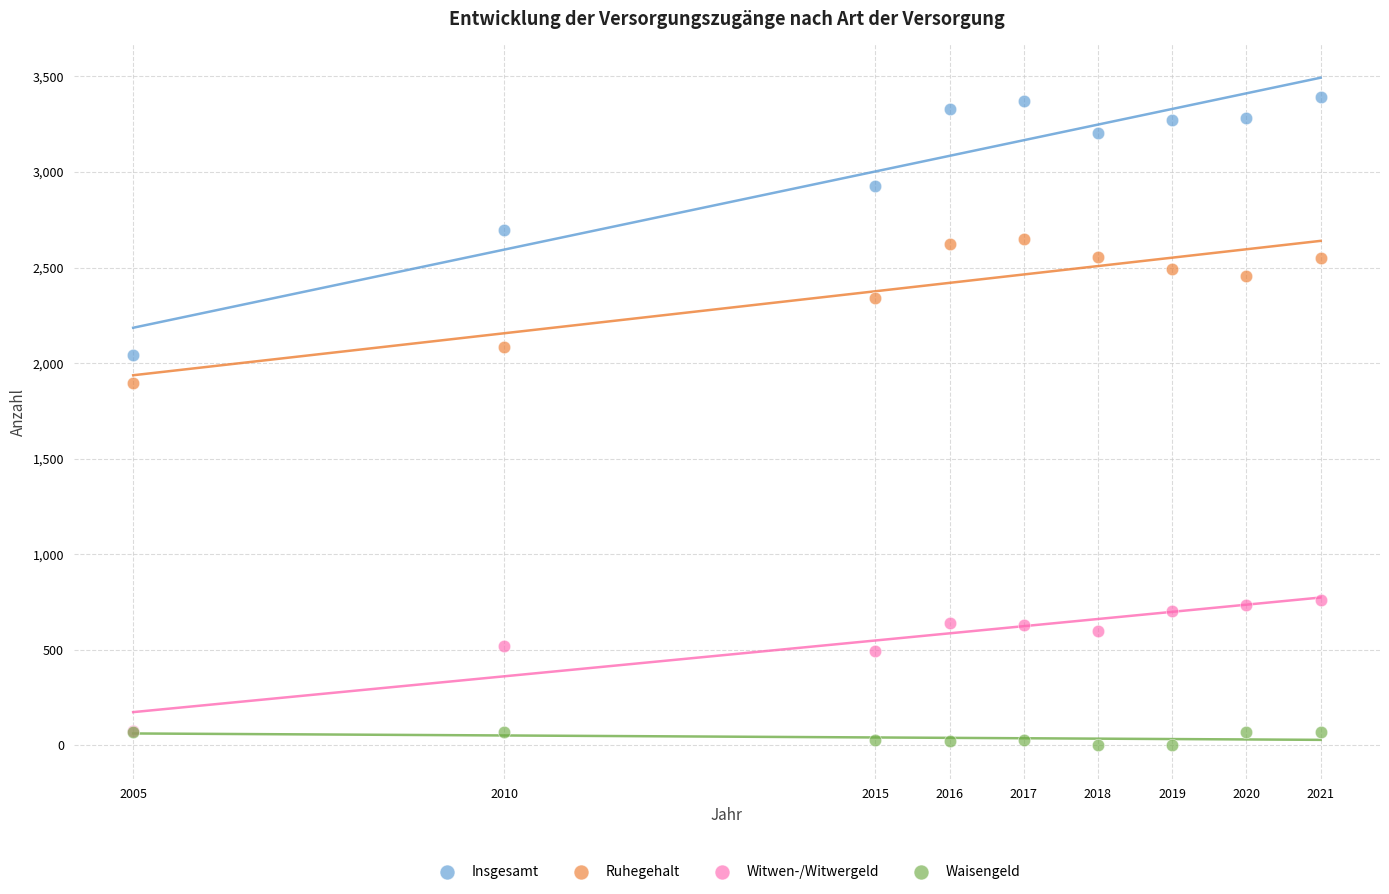

Which series reaches the minimum Y coordinate?

Waisengeld